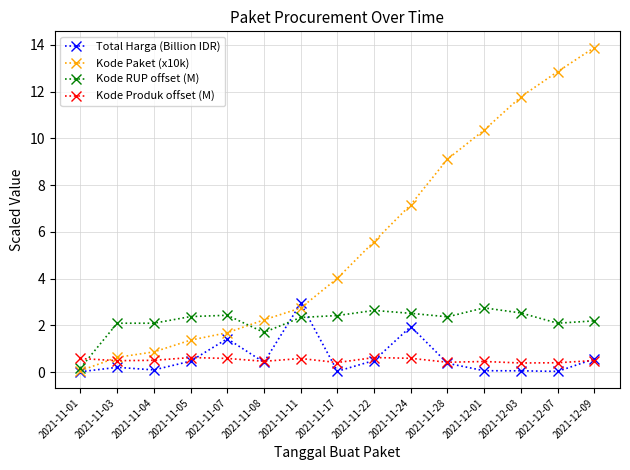

At which category is the sum across all series the highest?

2021-12-09